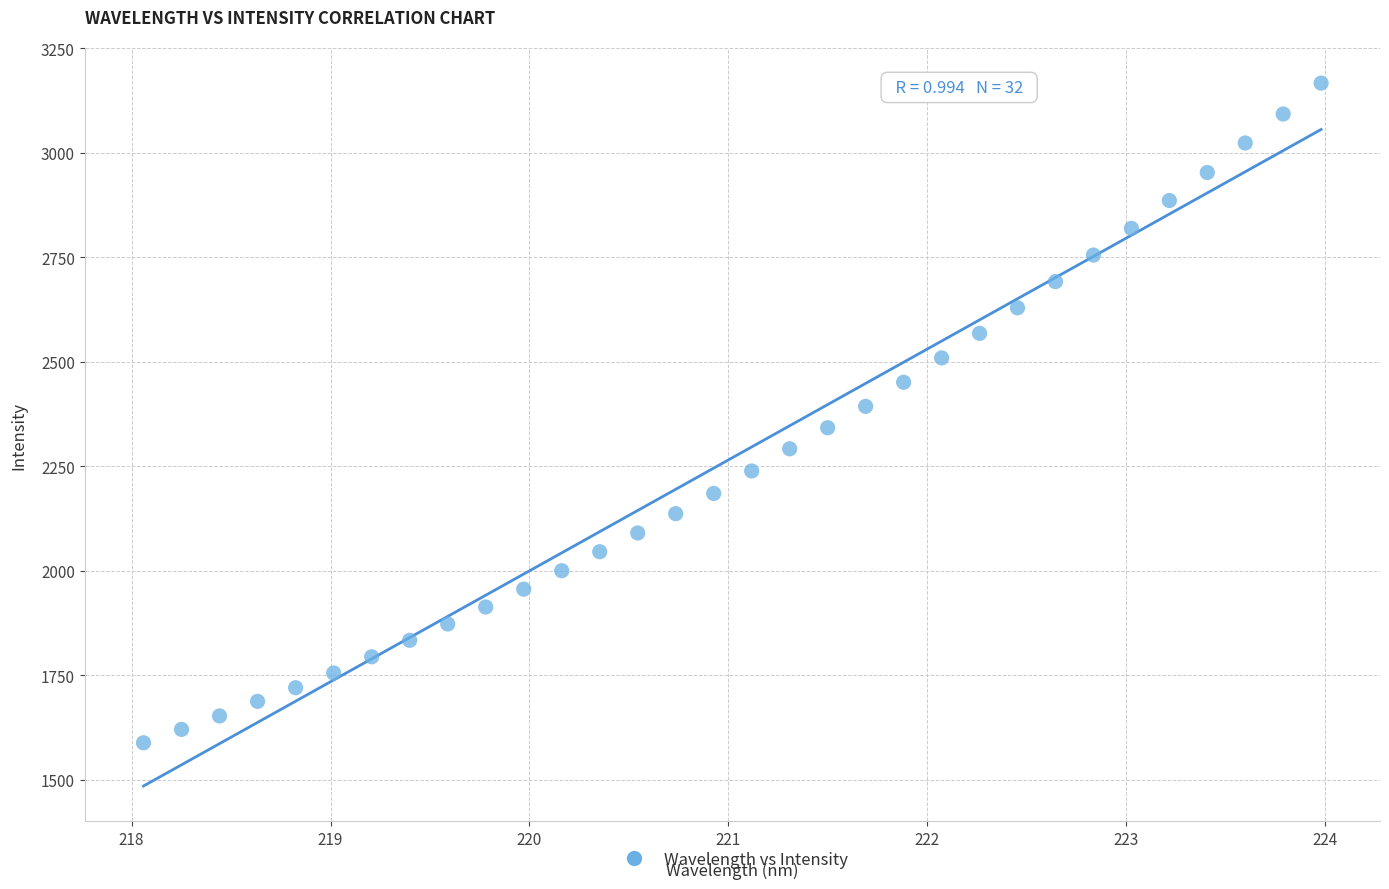

What is the range of X values (max minus min)?

5.9